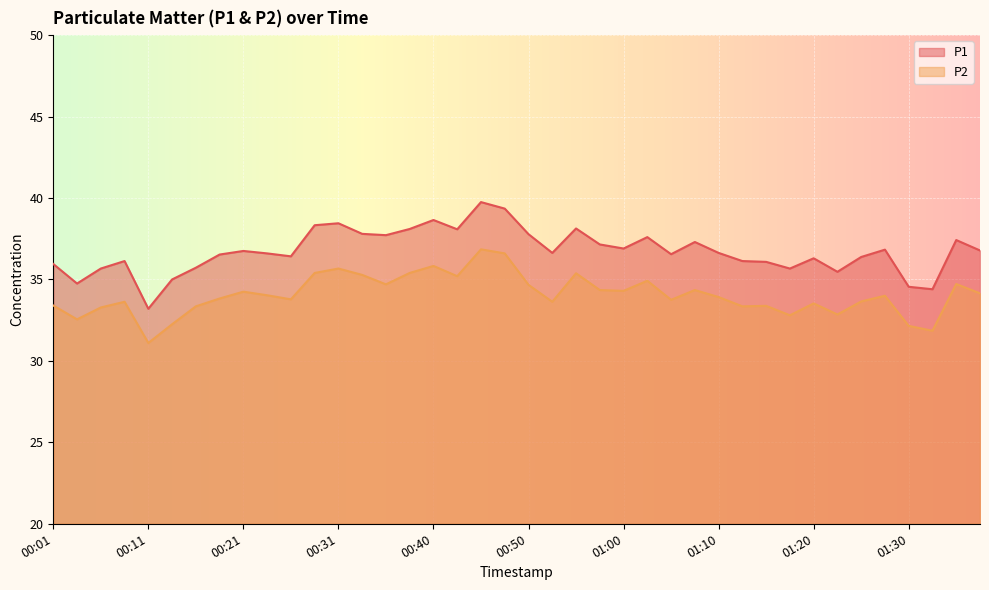

The value of P2 at 00:13 is 13.5. True or false?

False